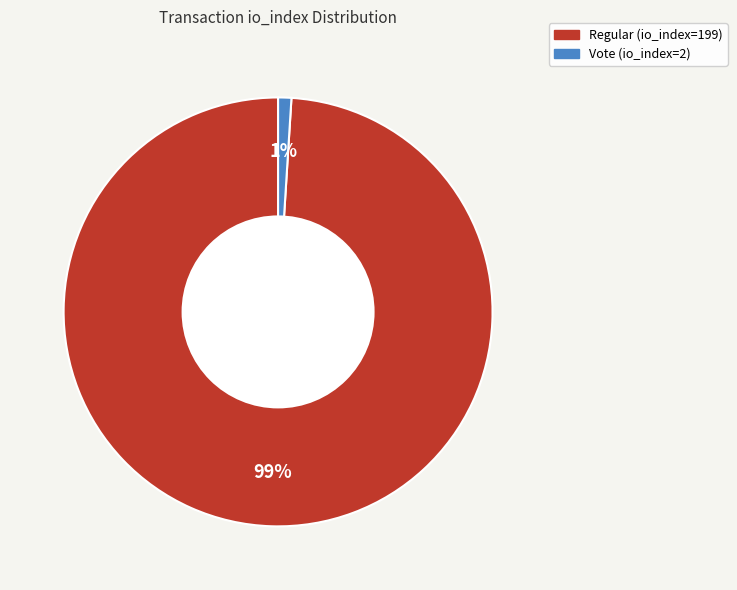

To the nearest percent, what is the average slice percentage?

50%